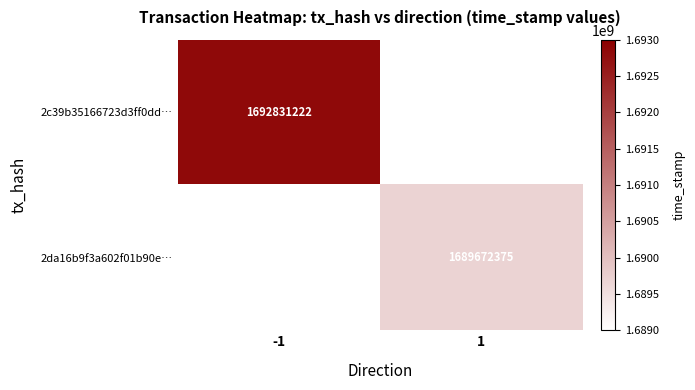

The value of 2da16b9f3a602f01b90e… at 1 is 811469759.6. True or false?

False